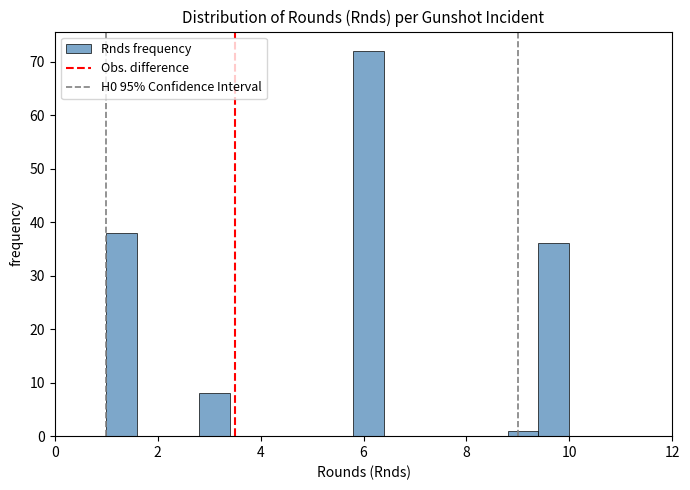

Read against the x-axis, roughly where is the centre of the tallest bar?

6.2